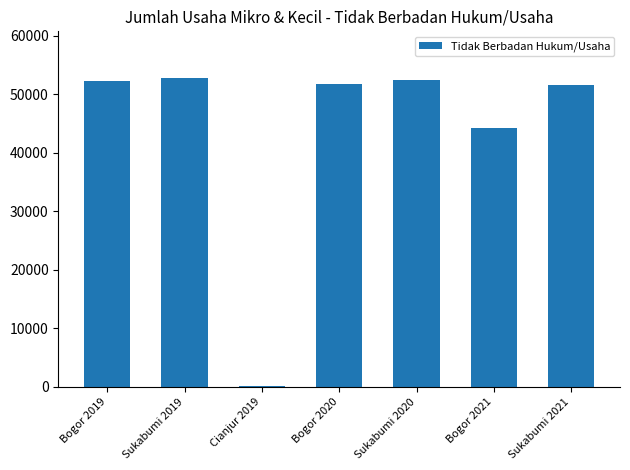

Between Sukabumi 2020 and Bogor 2021, which is larger?

Sukabumi 2020